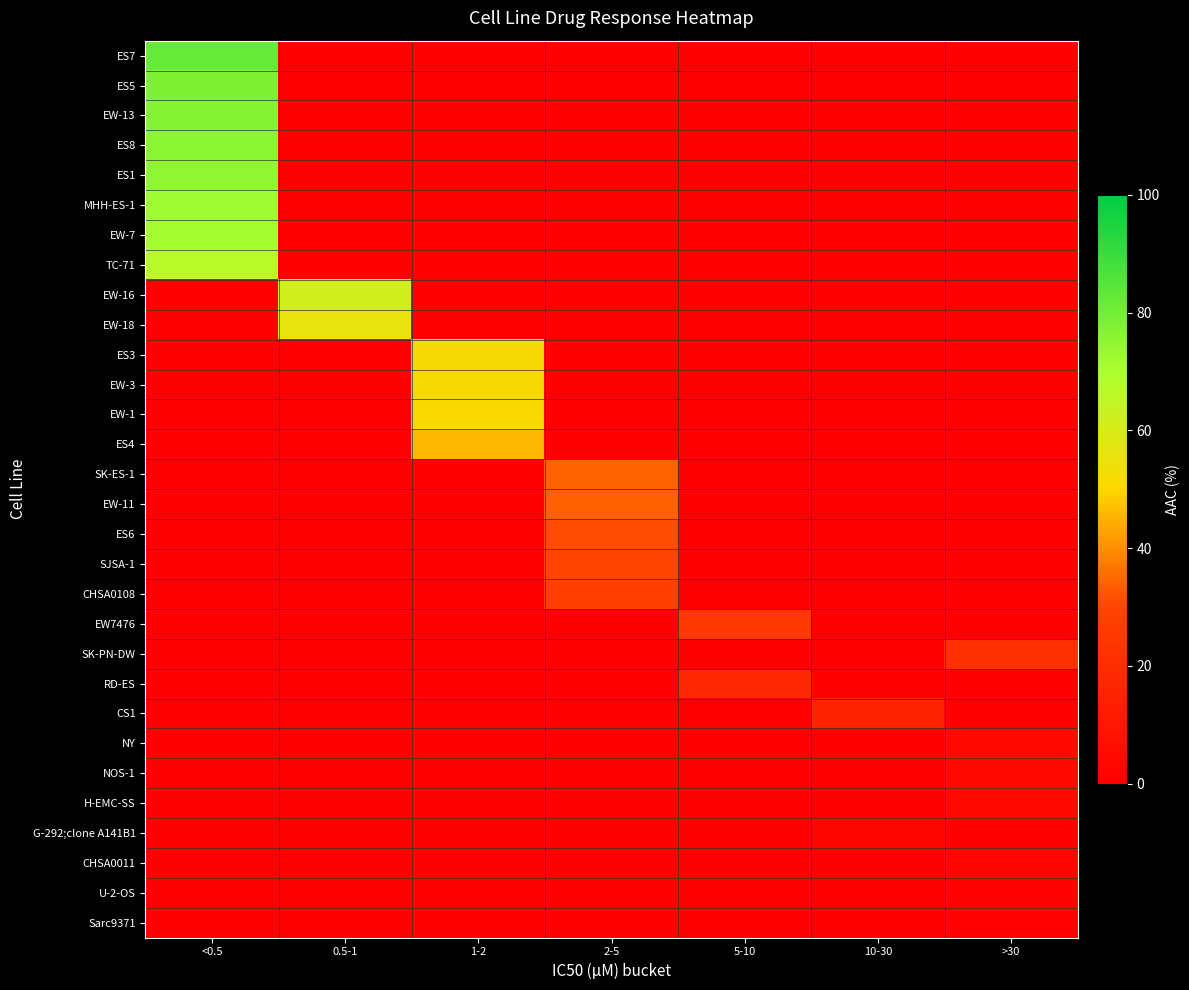

What is the maximum value shown in the chart?

82.4